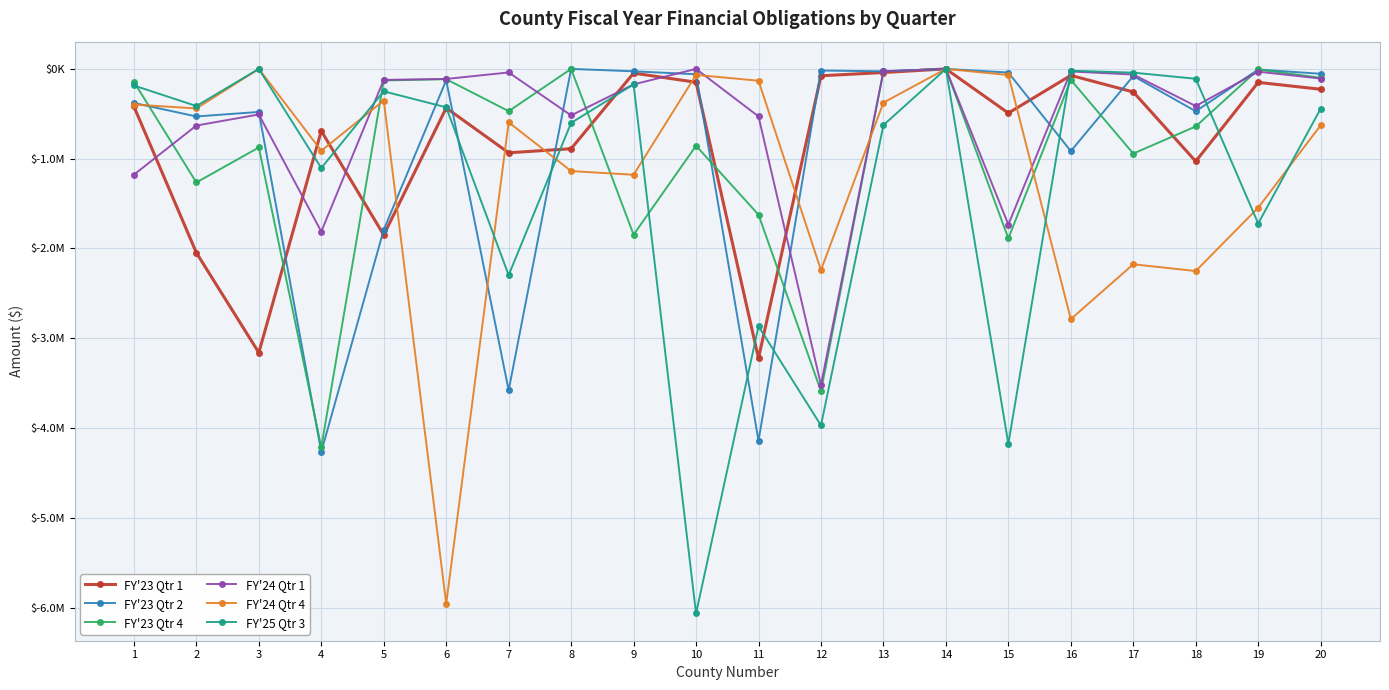

How many times do FY'23 Qtr 2 and FY'24 Qtr 4 cross each other?

6